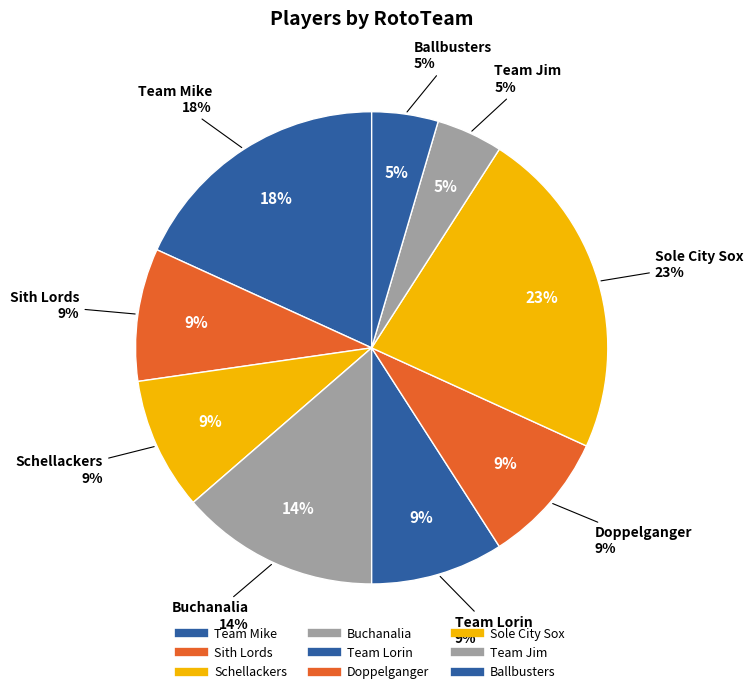

The Sole City Sox slice represents 23% of the pie. True or false?

True